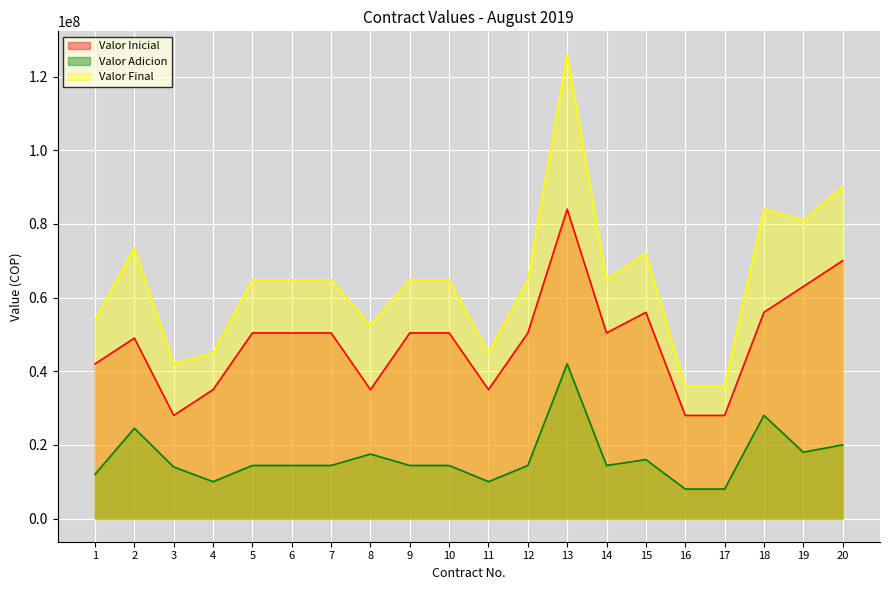

How many lines are shown in the chart?

3